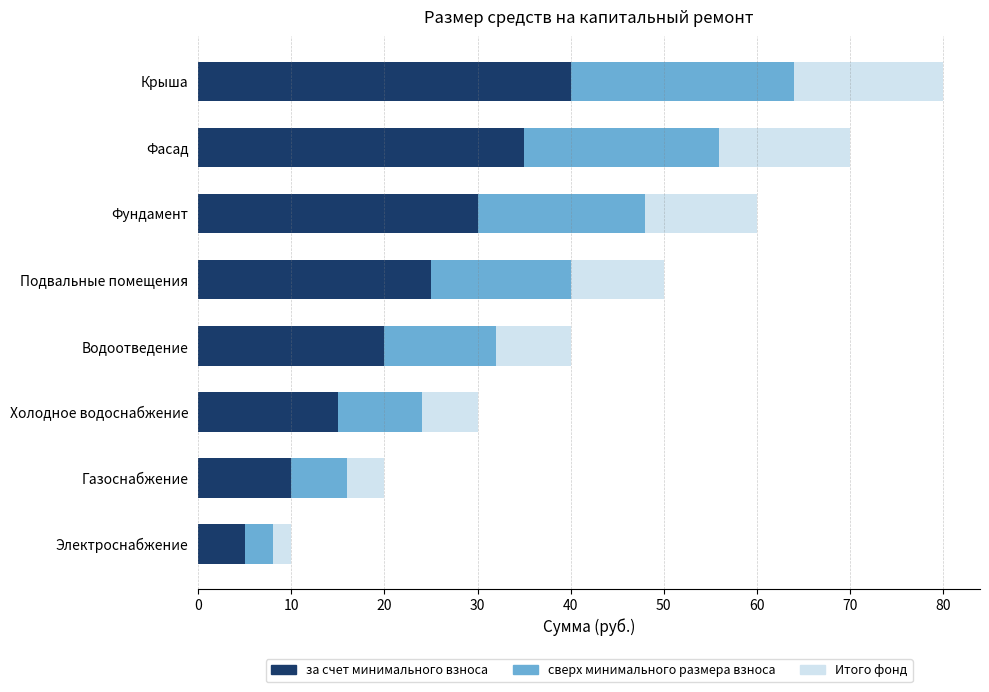

What is the maximum value for за счет минимального взноса?

40